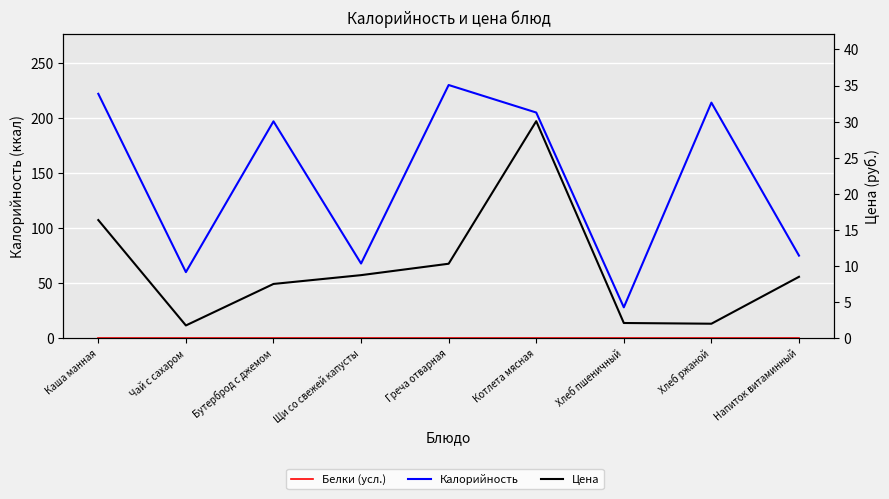

Is it true that Калорийность equals 75.0 at Напиток витаминный?

True